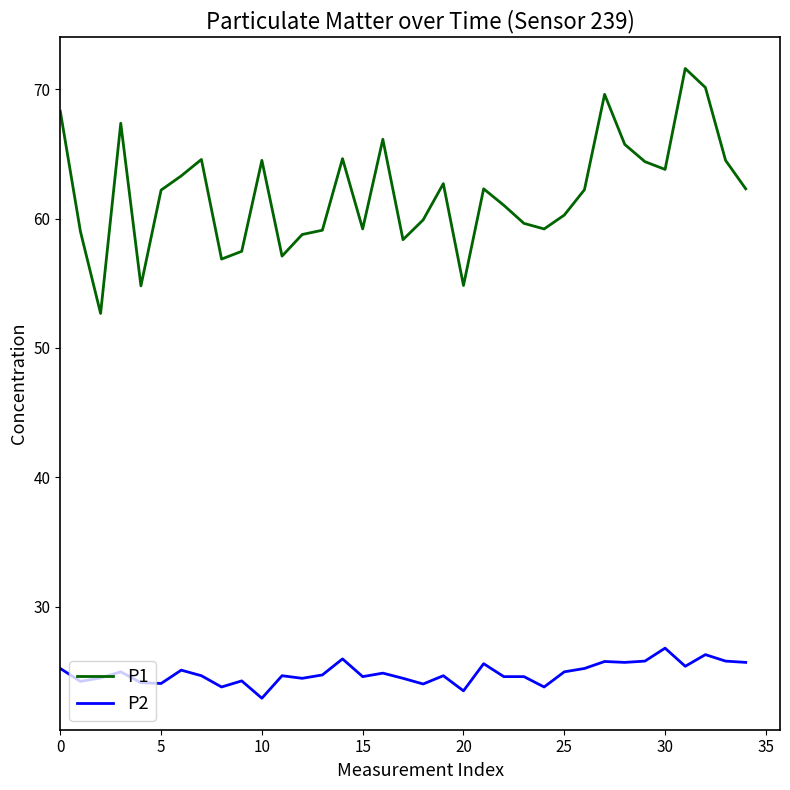

Which series has the largest total across all categories?

P1